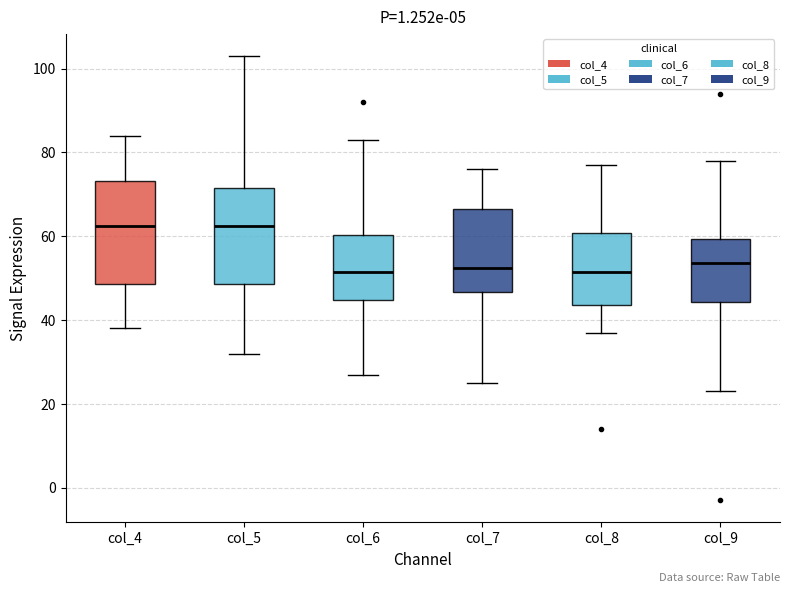

Where does the upper whisker of the box for col_7 end on the y-axis? The values are not printed on the chart, so give them approximately, as read against the axis.

76